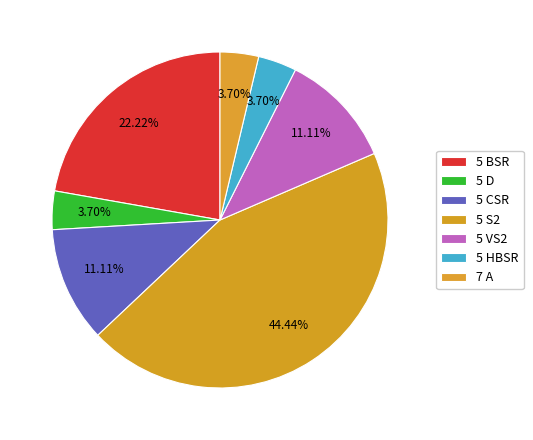

How many segments does this pie chart have?

7